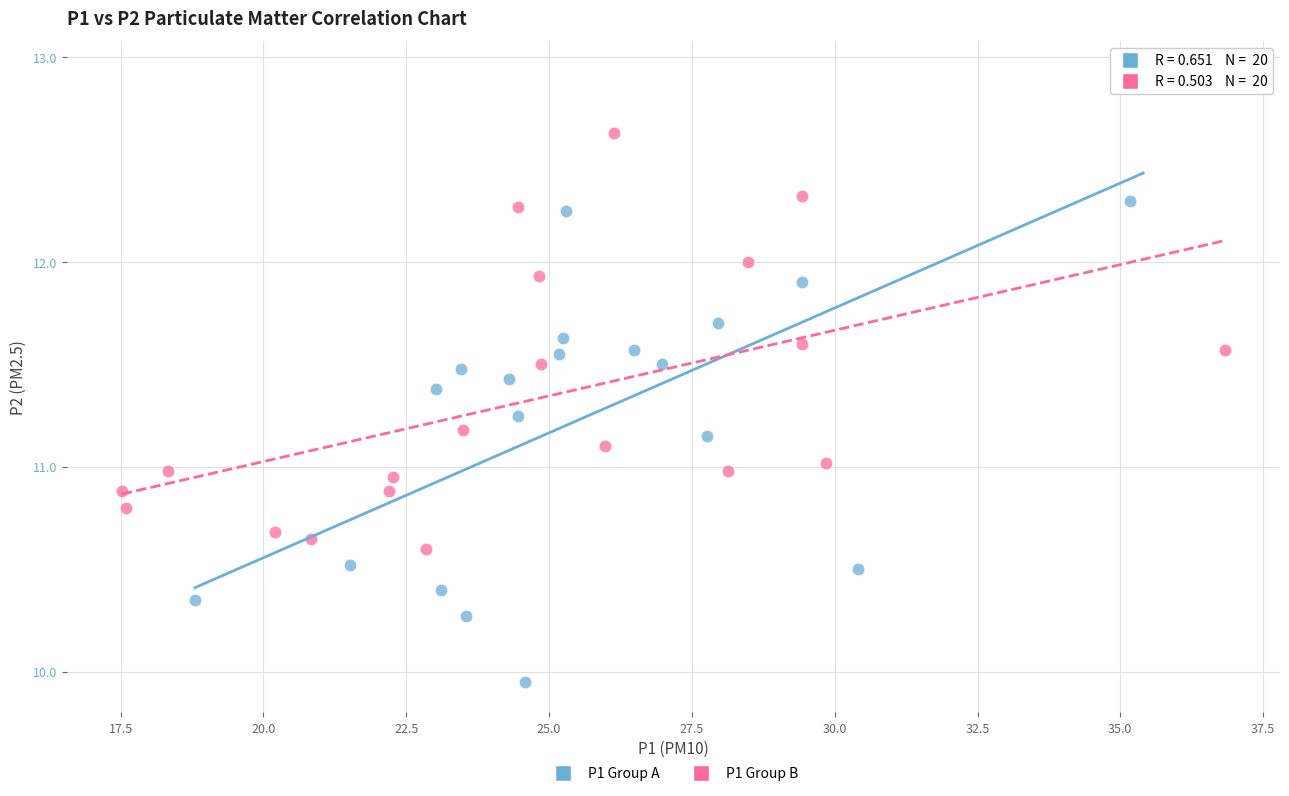

Which series contains the lowest Y value?

P1 Group A